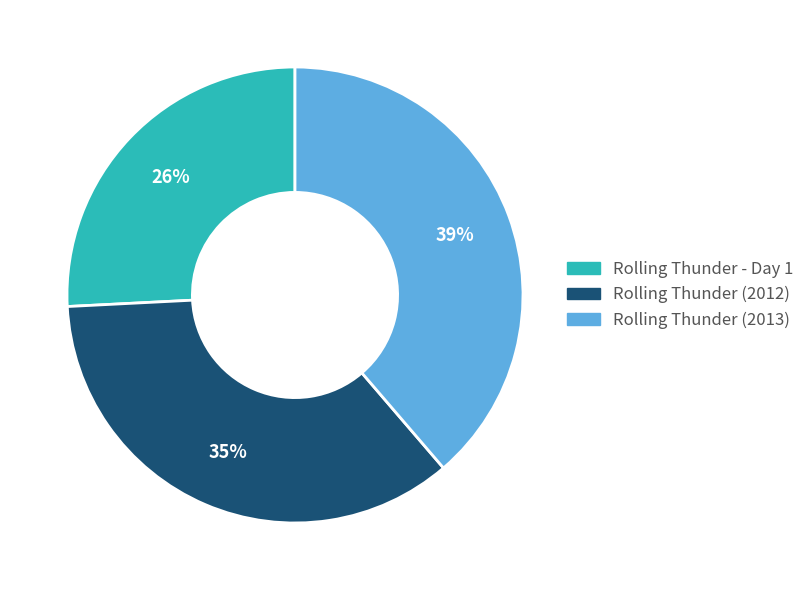

Is Rolling Thunder (2013) the majority of the pie?

No